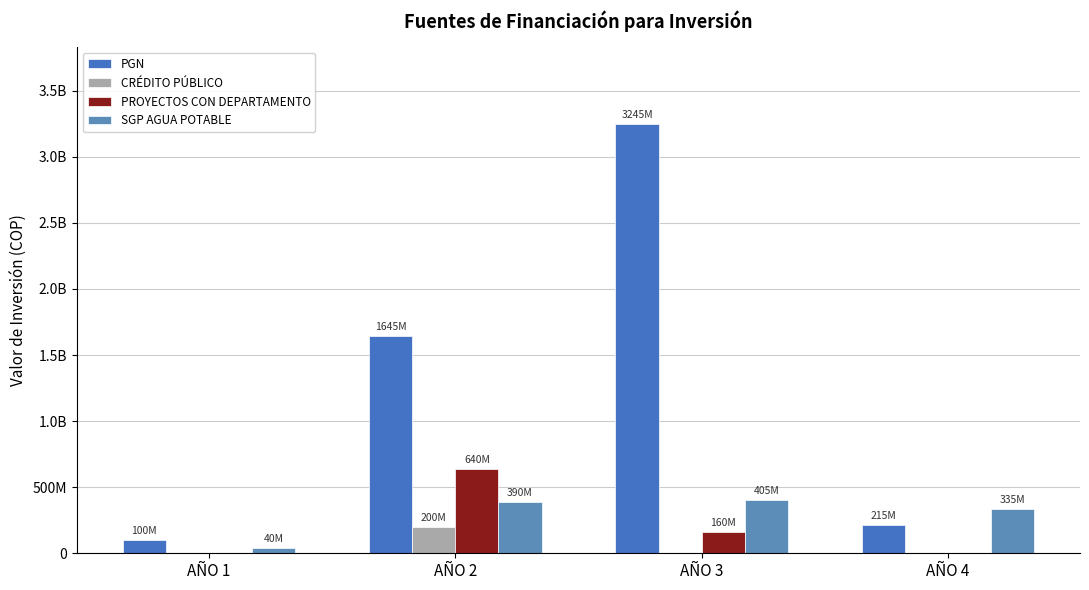

How many data points in PGN are above 1645000000?

1